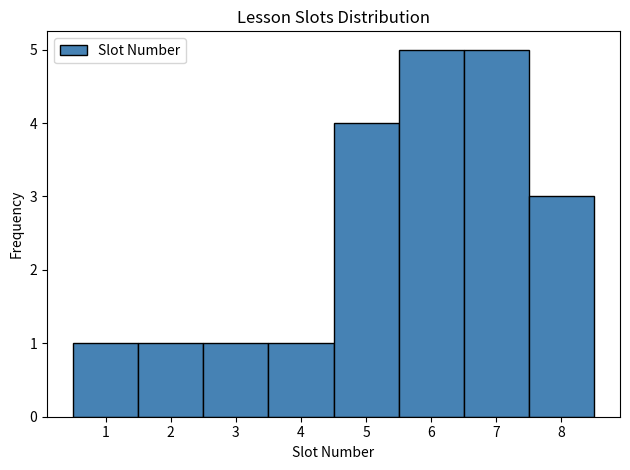

How tall is the bar that spans 2.5 to 3.5 on the x-axis? The values are not printed on the chart, so give them approximately, as read against the axis.

1